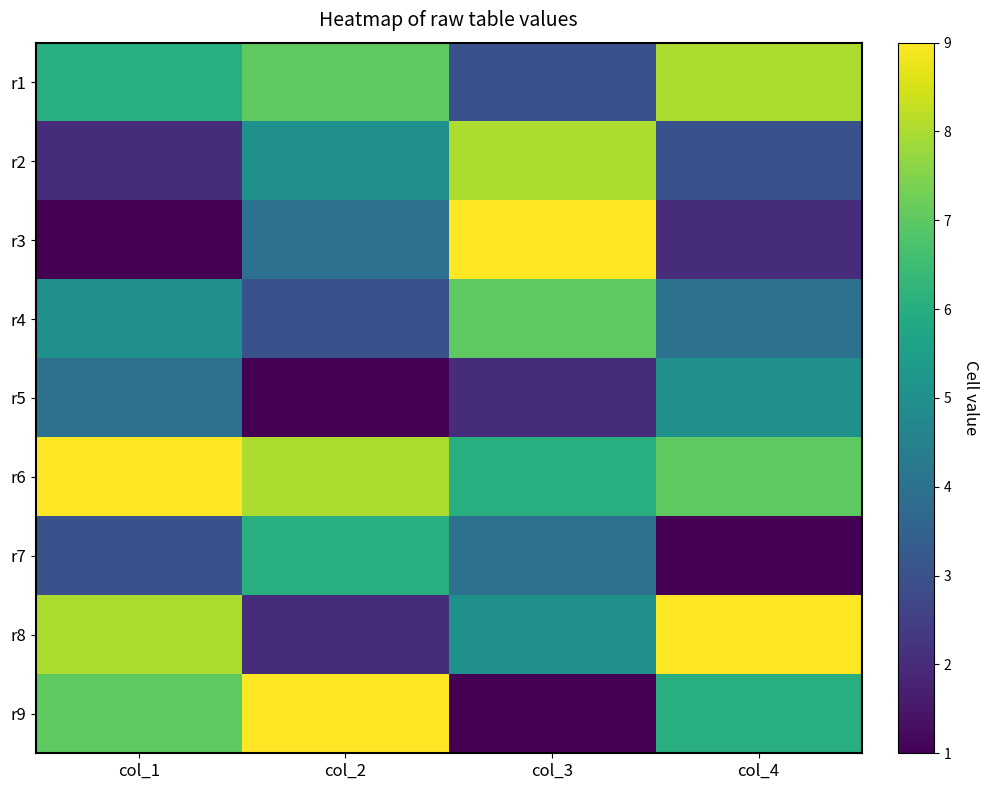

At how many categories does at least one series exceed 1?

4